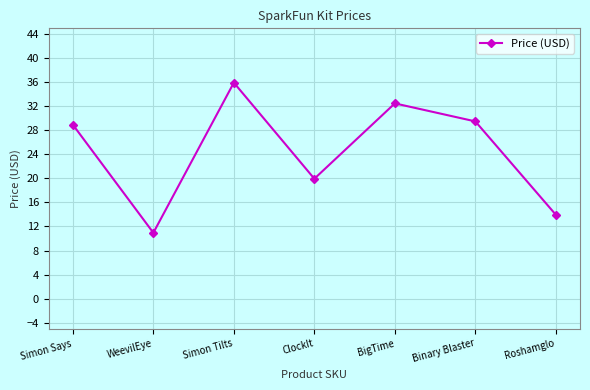

What is the greatest value displayed?

36.0